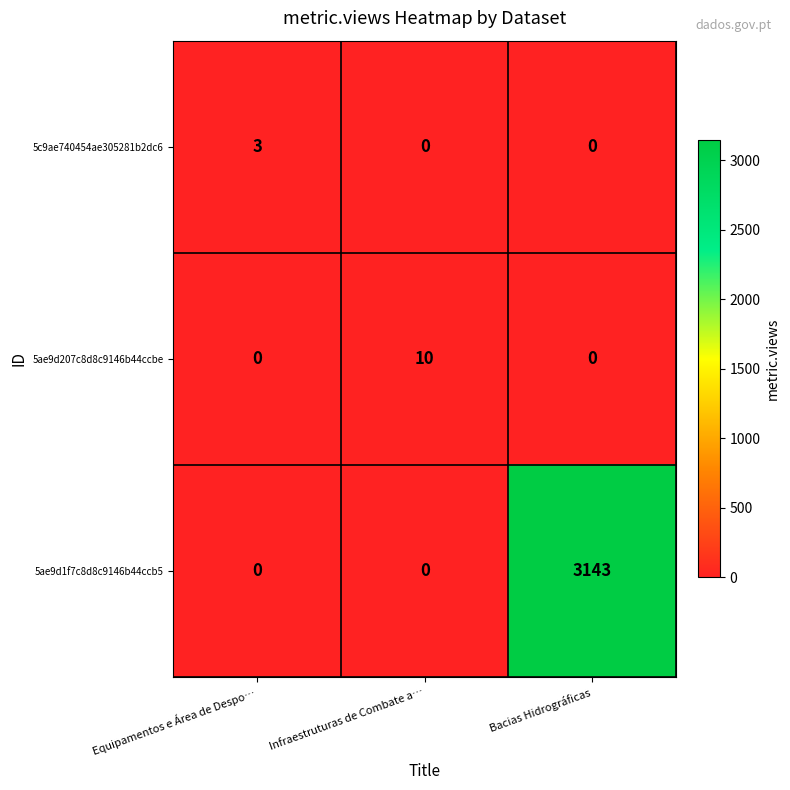

What is the total value across all series at Bacias Hidrográficas?

3143